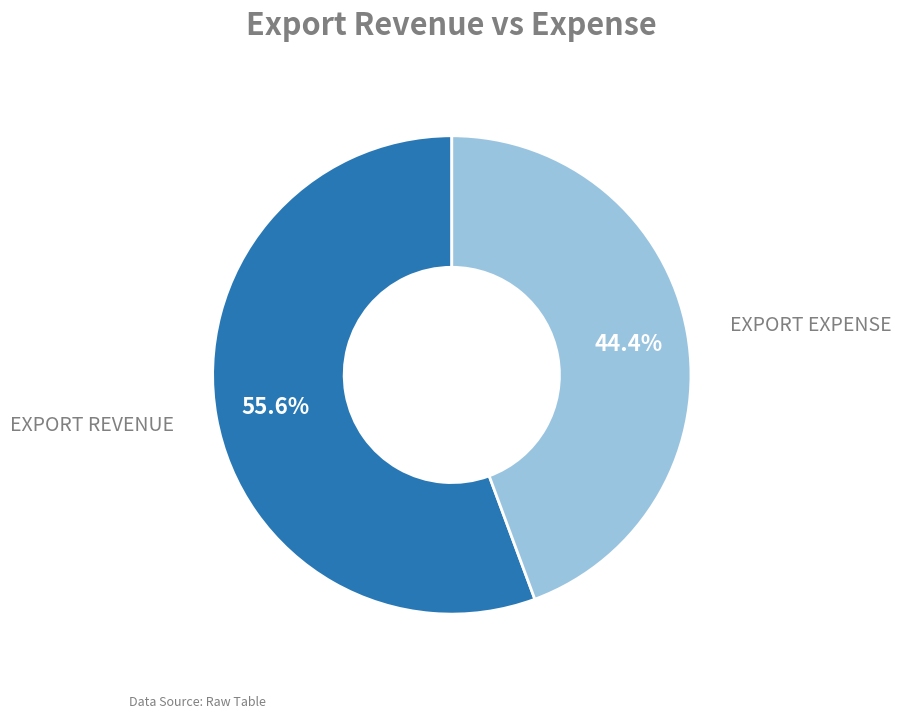

Is there any slice that represents more than half of the pie?

Yes